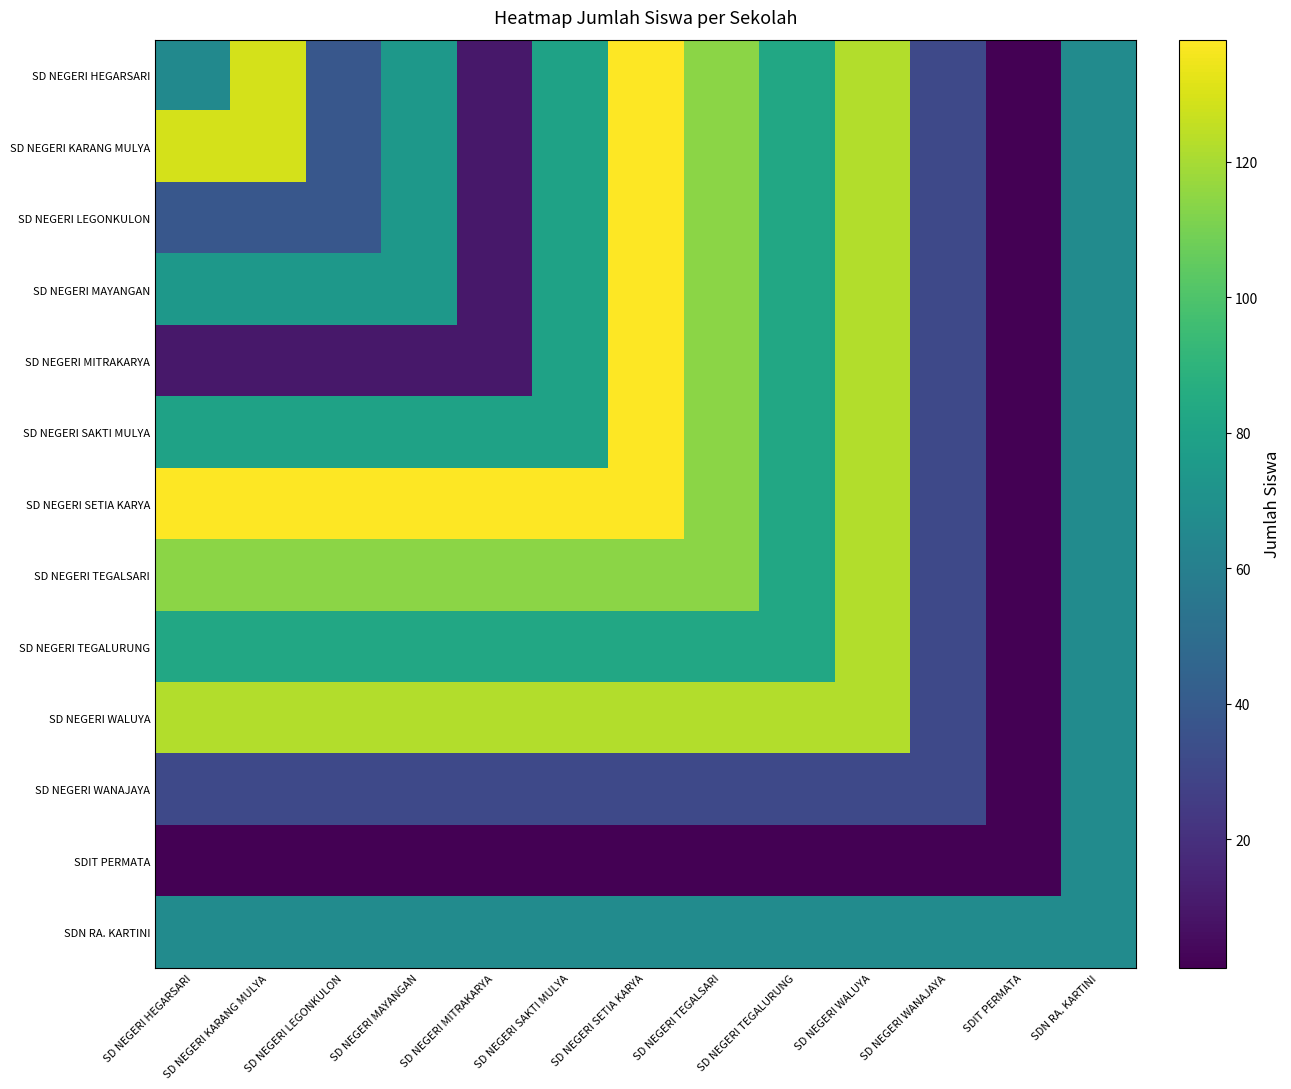

Which label corresponds to the largest value in the chart?

SD NEGERI SETIA KARYA